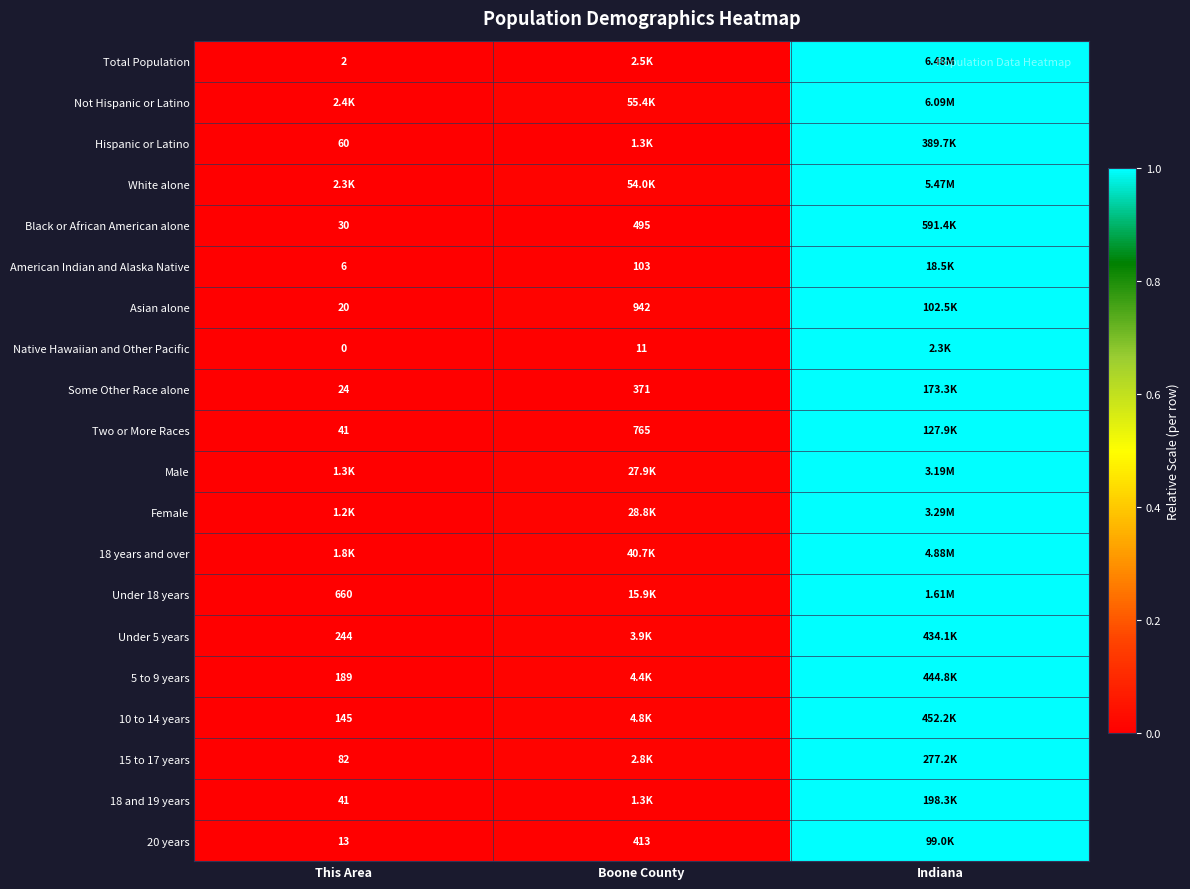

True or false: Not Hispanic or Latino has a value of 1.0 at Indiana.

True